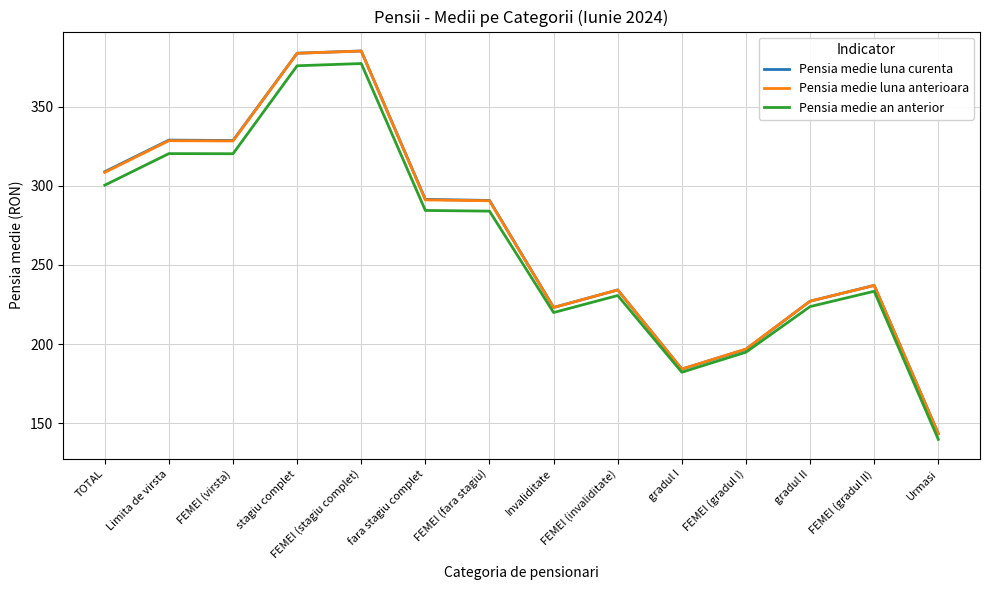

What is the approximate value of Pensia medie luna curenta at fara stagiu complet?

291.4